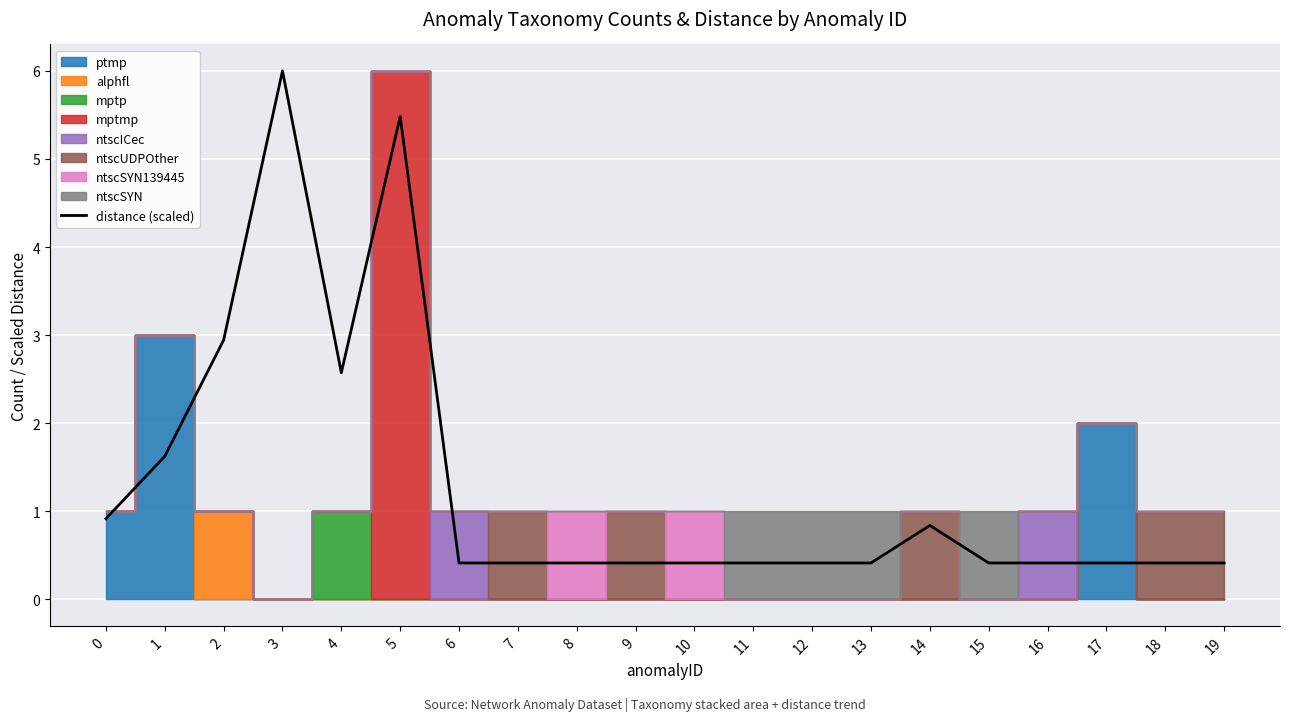

Reading left to right, extract all data points from this chart.

0=0.9	1=1.6	2=2.9	3=6.0	4=2.6	5=5.5	6=0.4	7=0.4	8=0.4	9=0.4	10=0.4	11=0.4	12=0.4	13=0.4	14=0.8	15=0.4	16=0.4	17=0.4	18=0.4	19=0.4